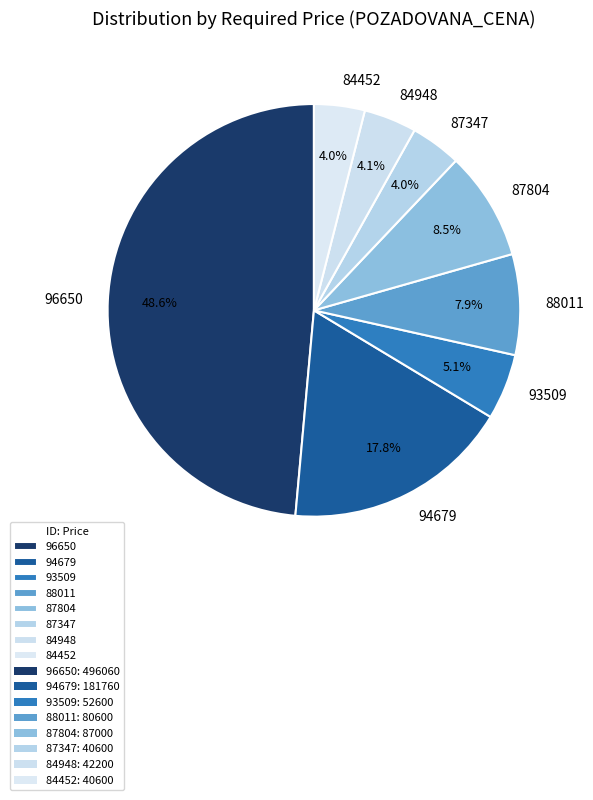

How many segments does this pie chart have?

8